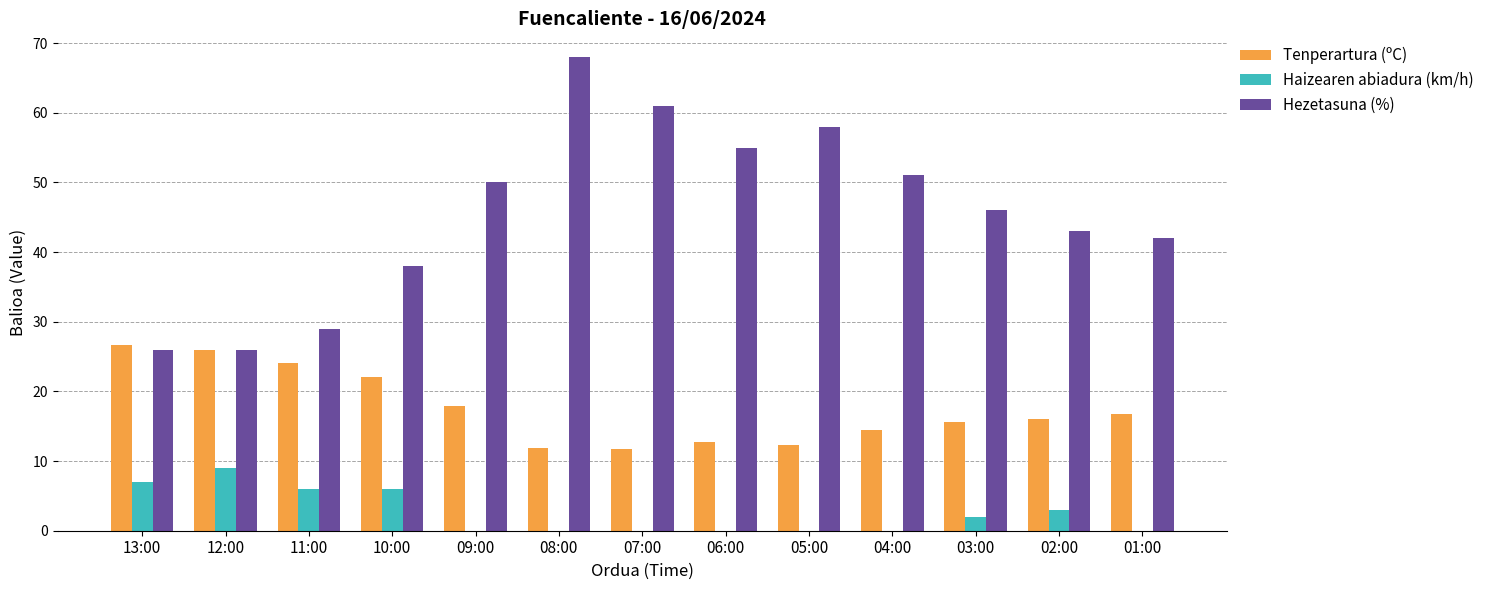

At which label is Haizearen abiadura (km/h) closest to 4?

02:00